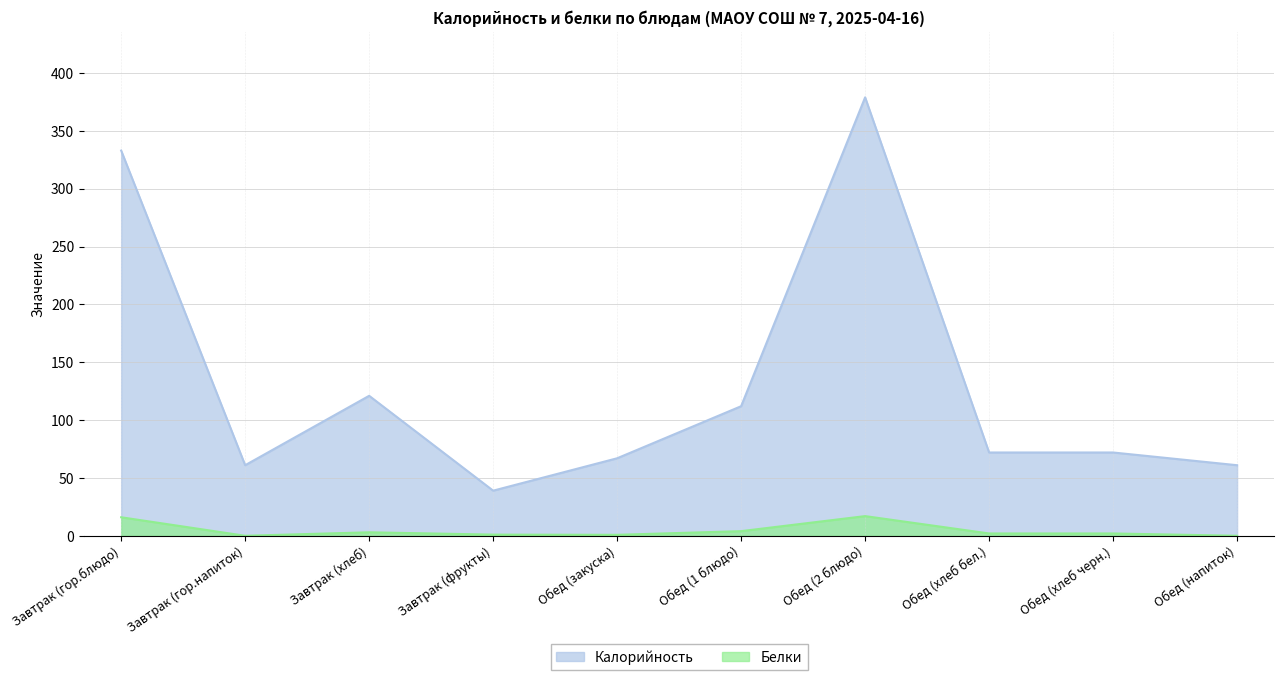

At which label is Калорийность closest to 209?

Завтрак (хлеб)